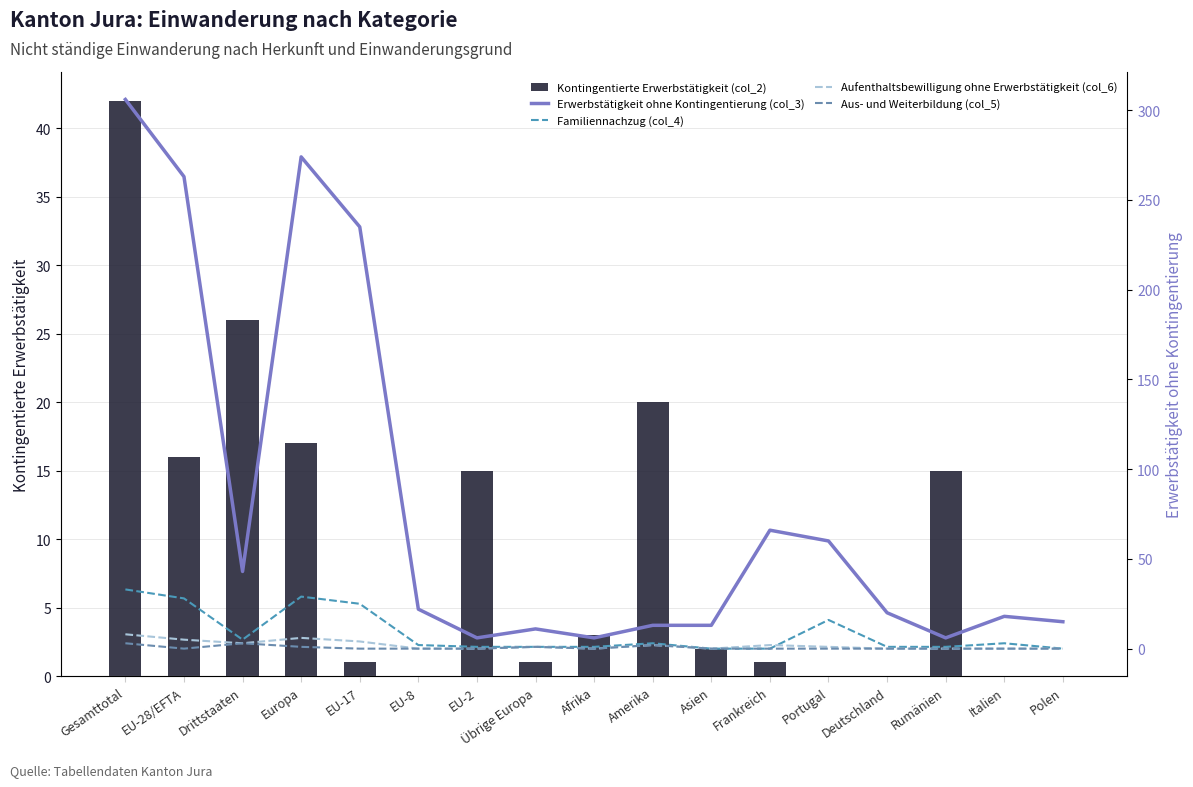

What is the difference between the Kontingentierte Erwerbstätigkeit (col_2) values at Asien and Europa?

15